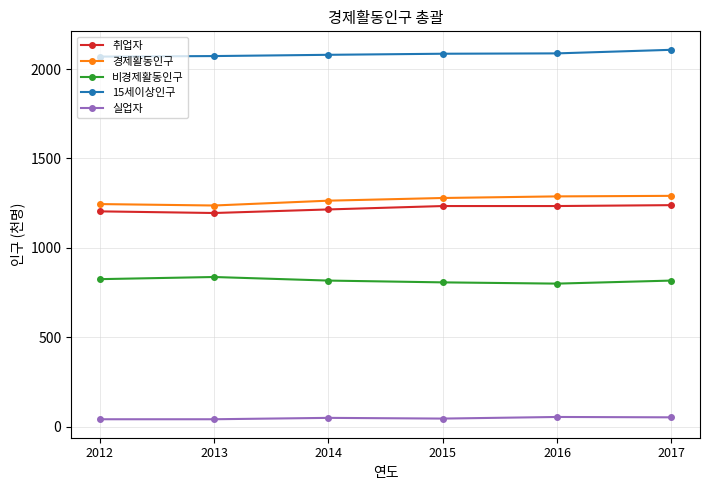

Which series changed the most between 2012 and 2017?

경제활동인구